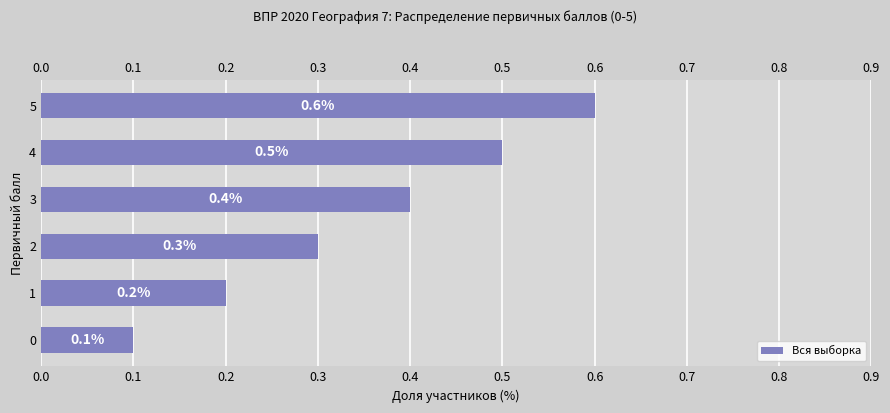

The chart shows a value of 0.9 at 5. True or false?

False